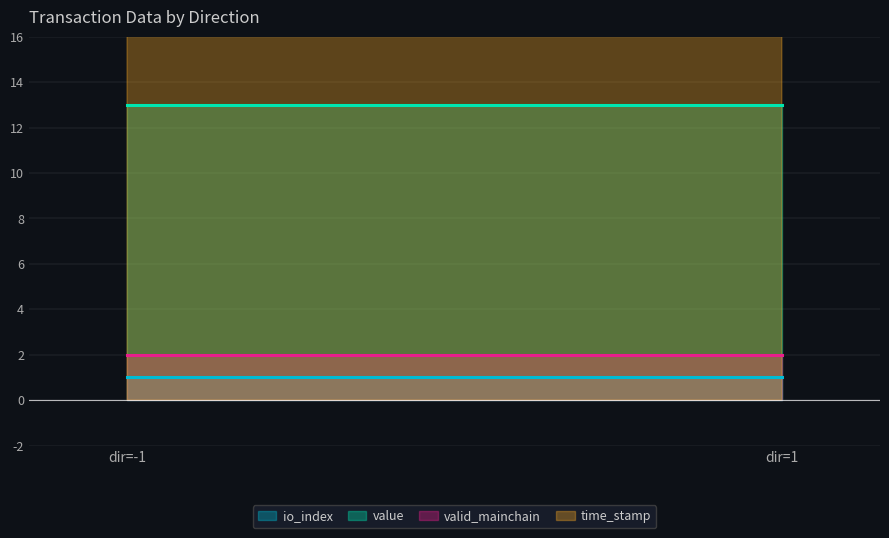

True or false: valid_mainchain and time_stamp intersect in this chart.

False